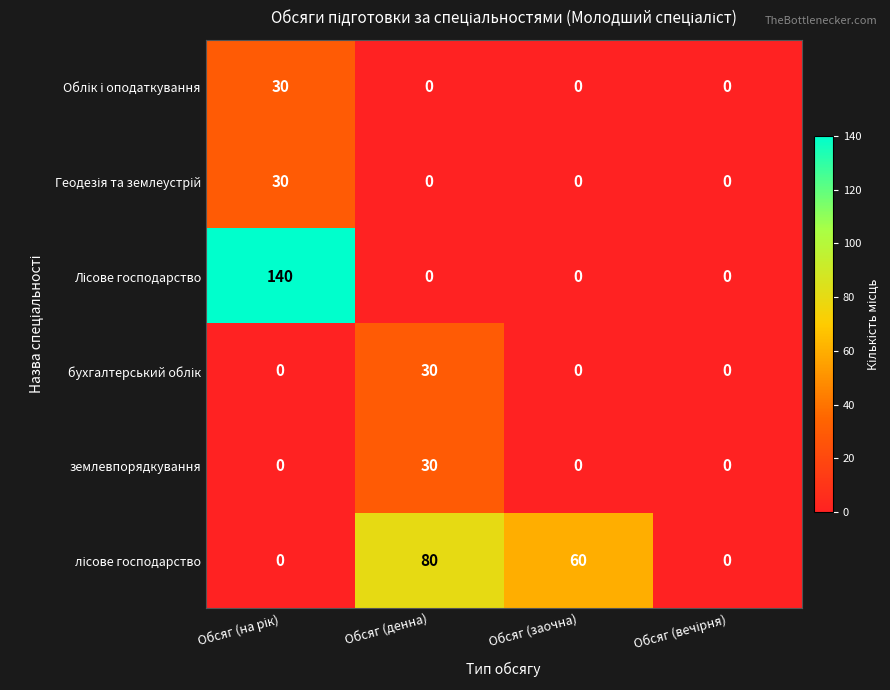

The value of землевпорядкування at Обсяг (денна) is 30. True or false?

True